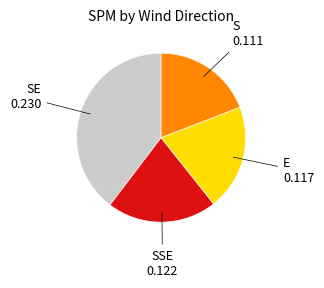

Count the number of slices in the pie.

4